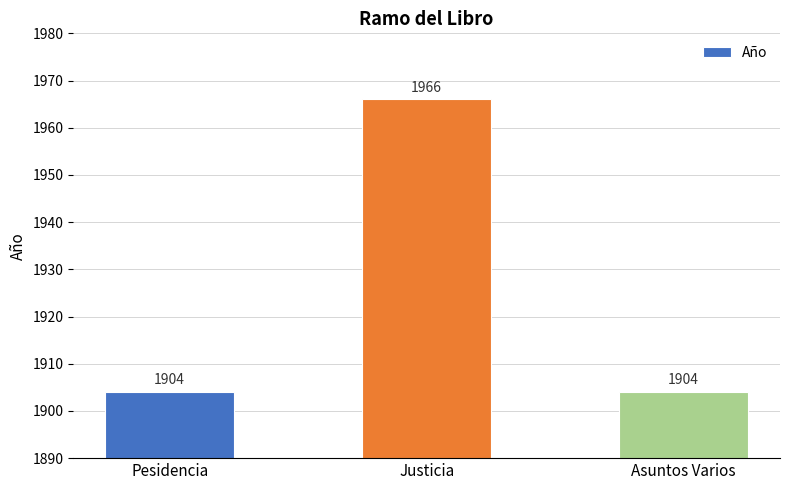

Reading left to right, extract all data points from this chart.

Pesidencia=1904	Justicia=1966	Asuntos Varios=1904